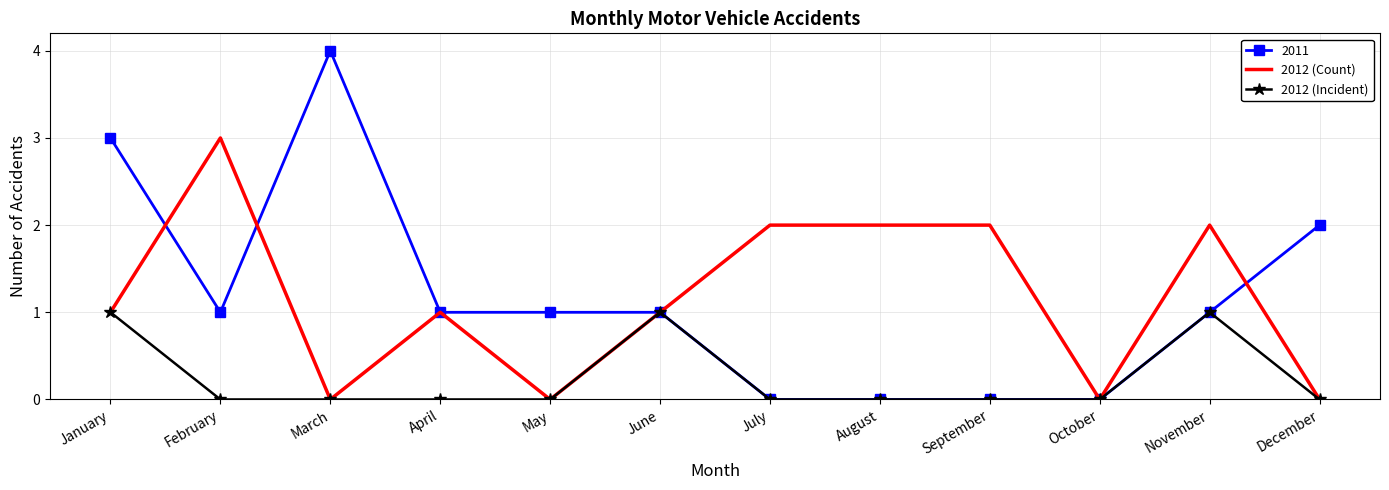

Which series changed the most between January and November?

2011